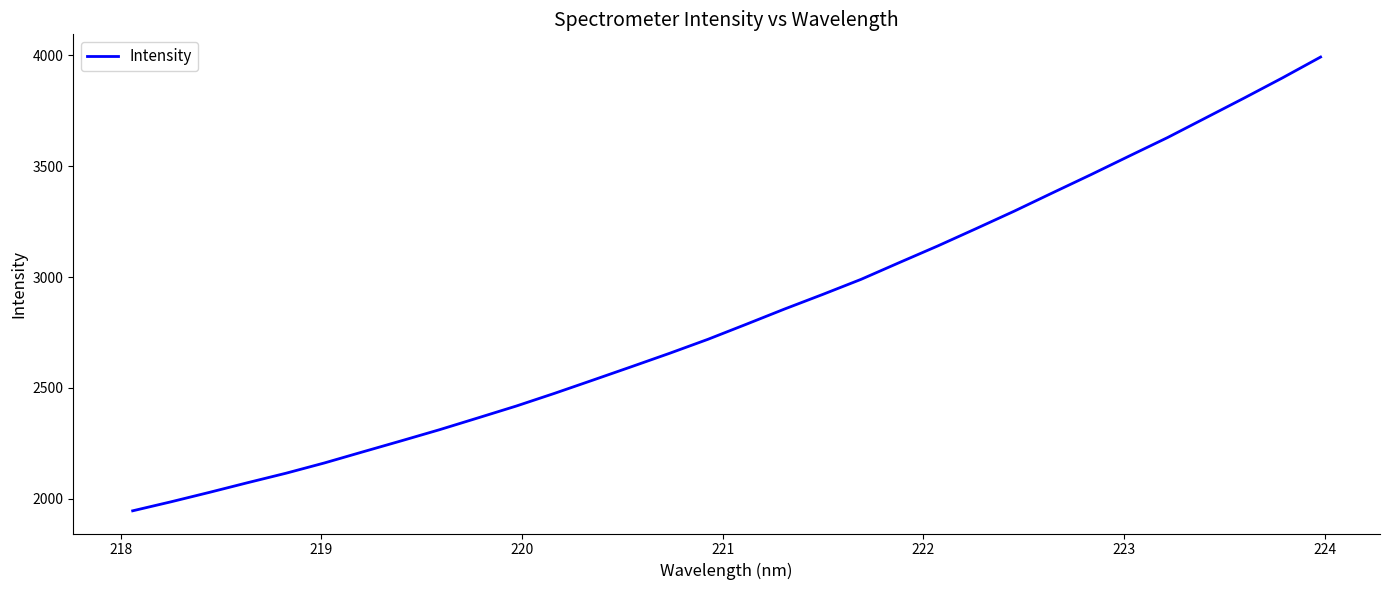

What is the difference between the maximum and minimum values?

2046.2